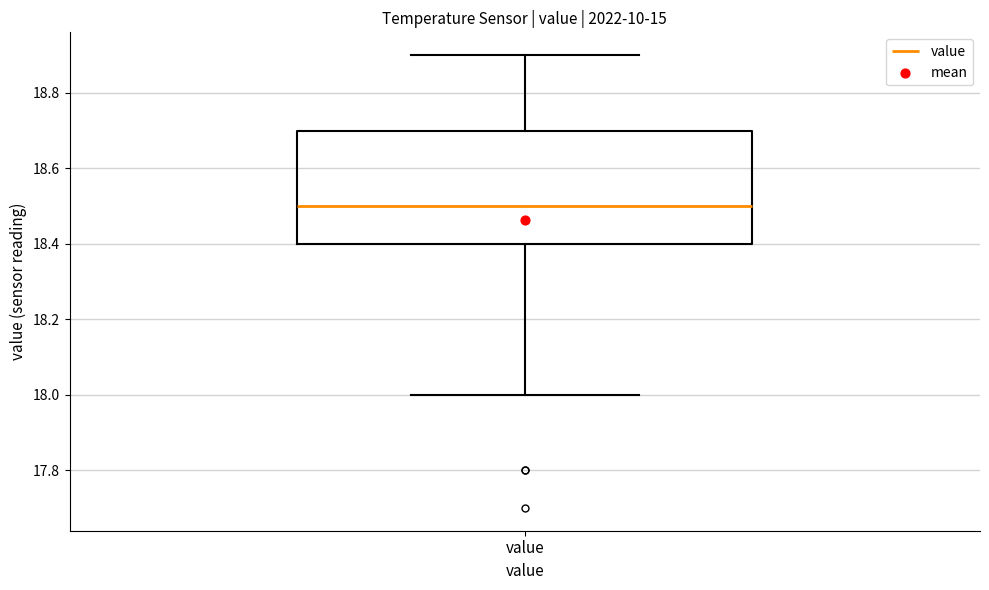

Where does the lower whisker of the box for value end on the y-axis? The values are not printed on the chart, so give them approximately, as read against the axis.

18.0